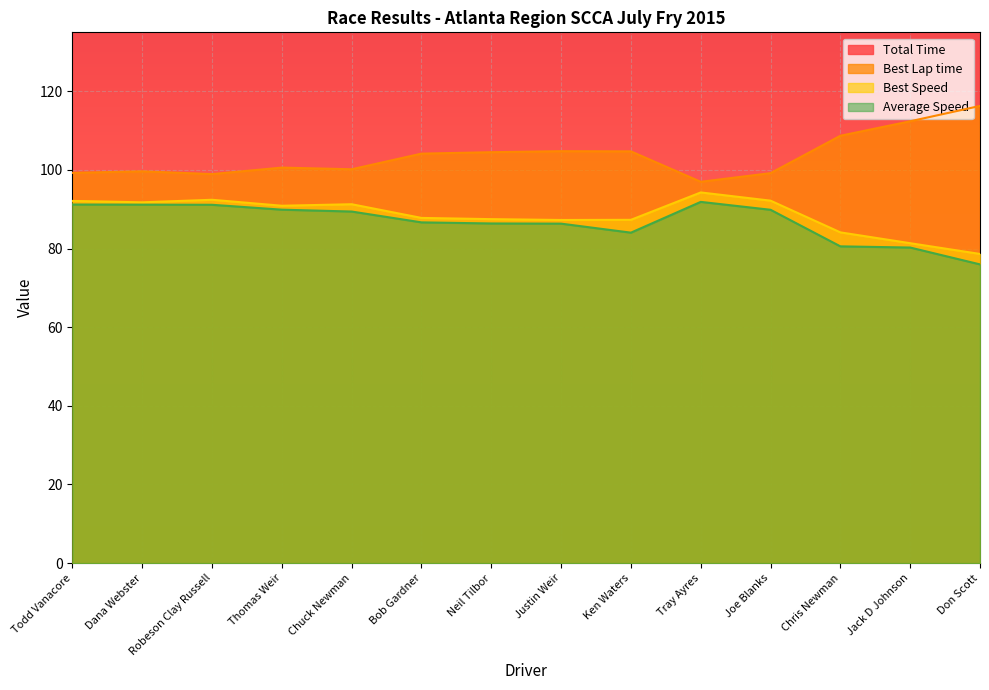

Reading left to right, list all the values displayed in this chart.

Total Time: 1203.1	1203.5	1204.0	1220.6	1227.1	1266.1	1270.2	1270.9	1305.5	1094.8	1119.2	1248.4	1253.1	1203.5
Best Lap time: 99.3	99.6	98.9	100.6	100.2	104.1	104.5	104.8	104.7	97.0	99.2	108.7	112.4	116.3
Best Speed: 92.1	91.8	92.4	90.9	91.3	87.8	87.5	87.3	87.3	94.3	92.2	84.1	81.4	78.6
Average Speed: 91.2	91.2	91.1	89.9	89.4	86.7	86.4	86.3	84.1	91.9	89.9	80.6	80.3	76.0